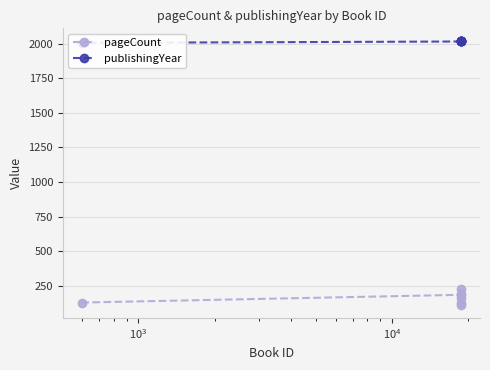

At how many categories does at least one series exceed 279?

7